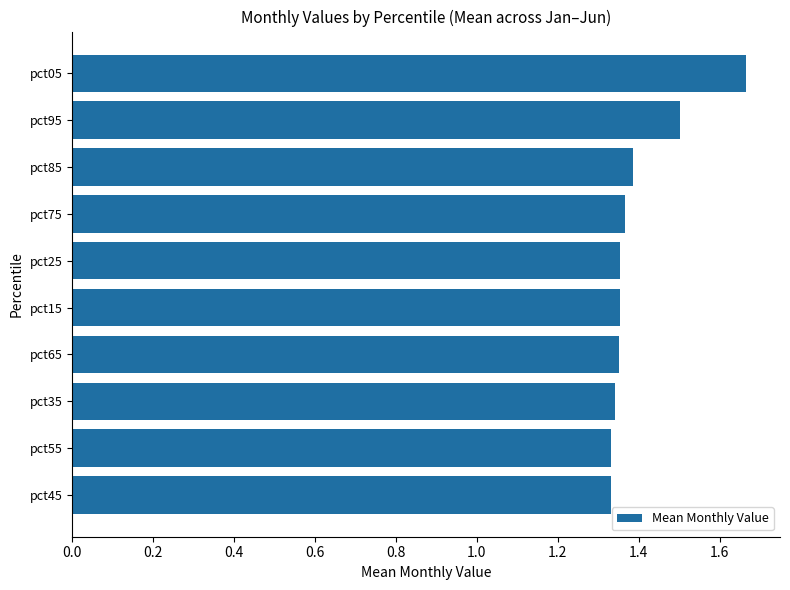

At which category does the chart reach its peak across all series?

pct05